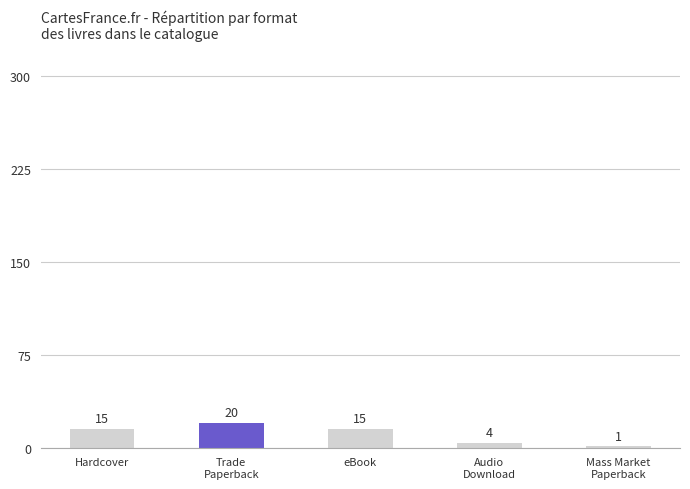

What is the greatest value displayed?

20